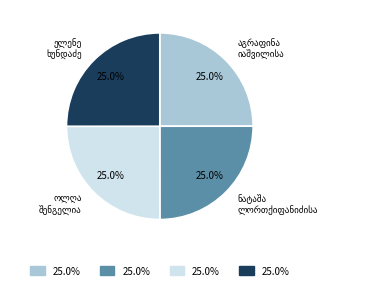

Is there a majority slice in this chart?

No